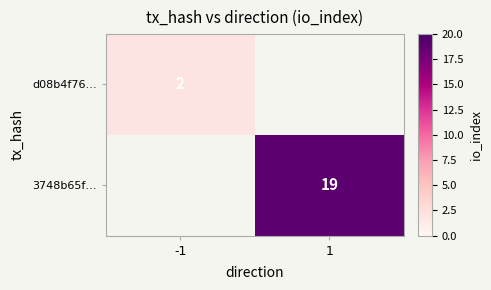

Which label corresponds to the smallest value in the chart?

-1